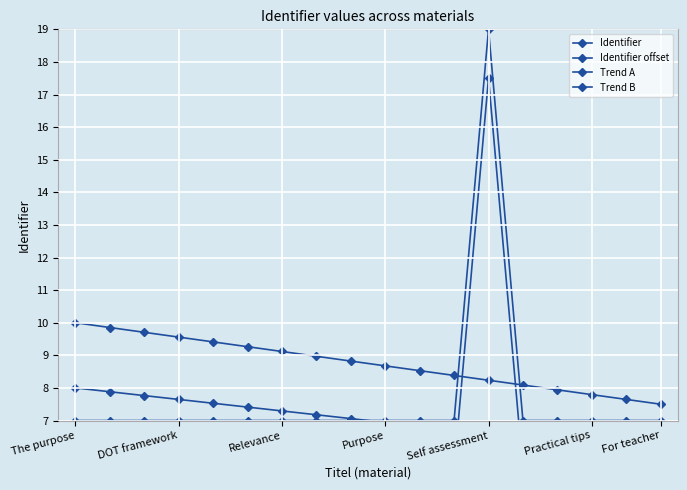

Which has a higher value, DOT framework or 8?

8